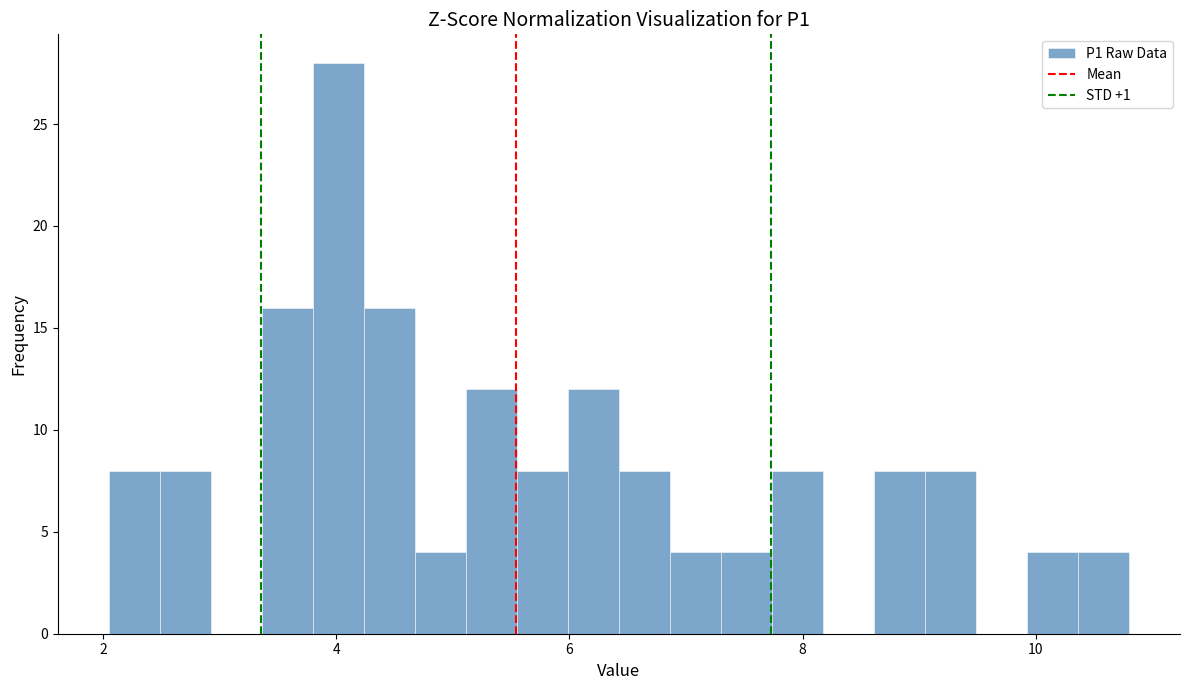

Read against the x-axis, roughly where is the centre of the tallest bar?

4.0